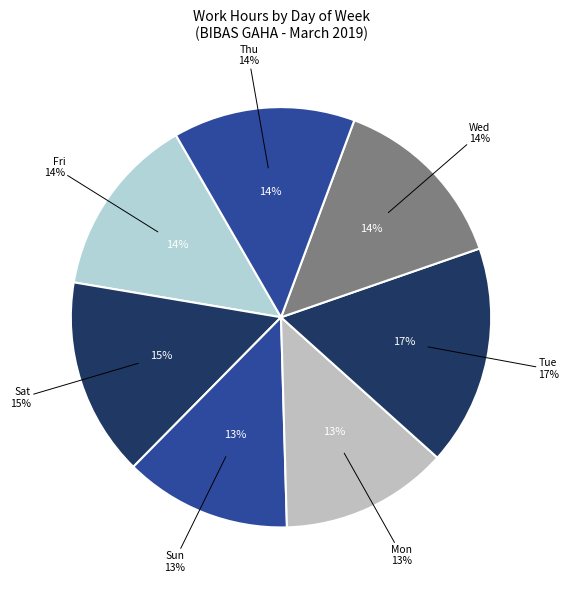

Which slice is the smallest?

Sun